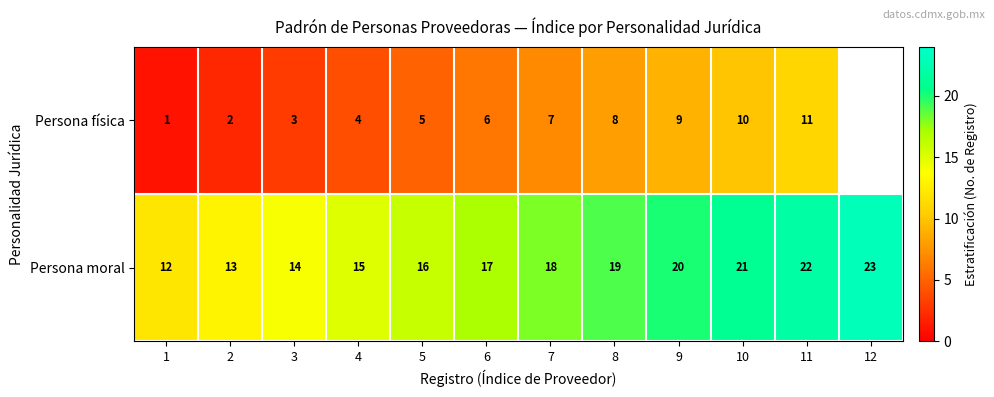

What is the spread (max minus min) of values at 11?

11